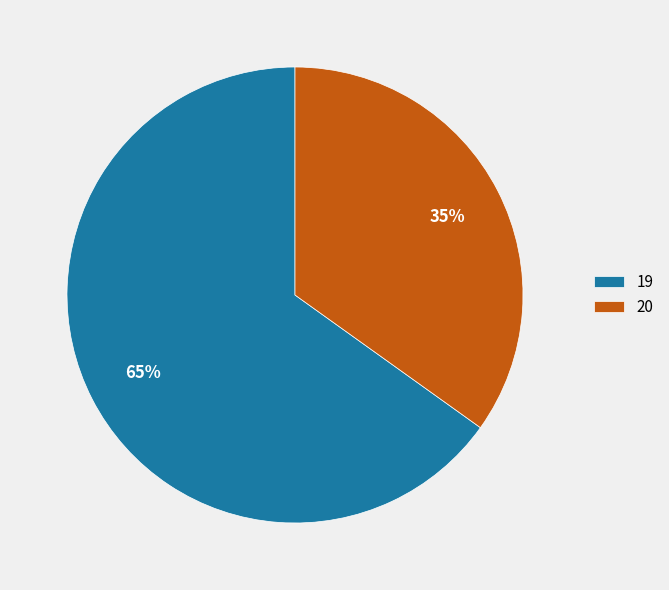

Rank the categories by value from highest to lowest.

19, 20